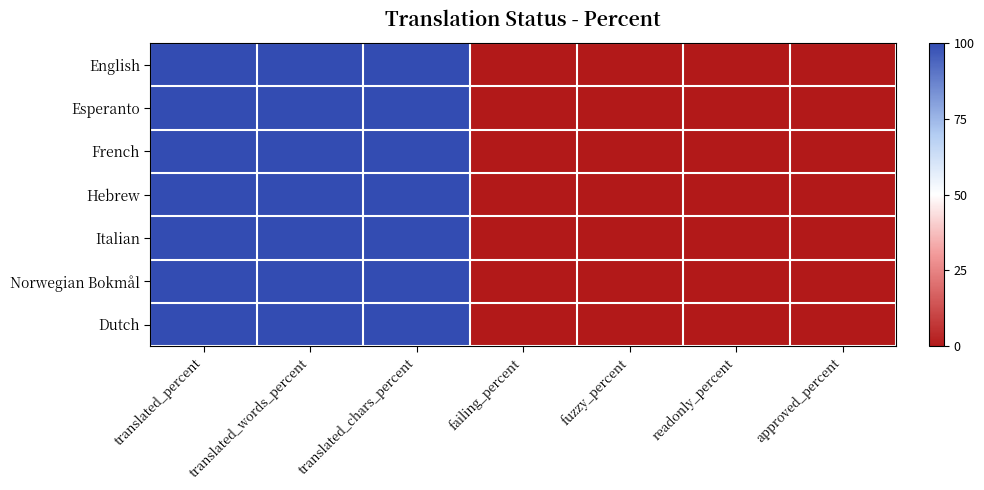

Which has a higher value, translated_chars_percent or readonly_percent?

translated_chars_percent